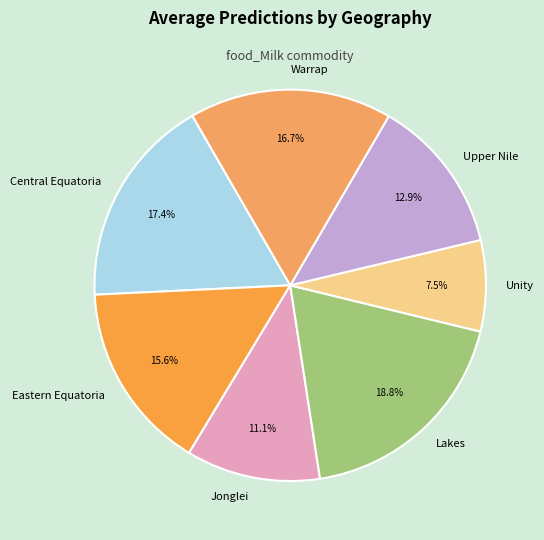

To the nearest percent, what is the average slice percentage?

14%